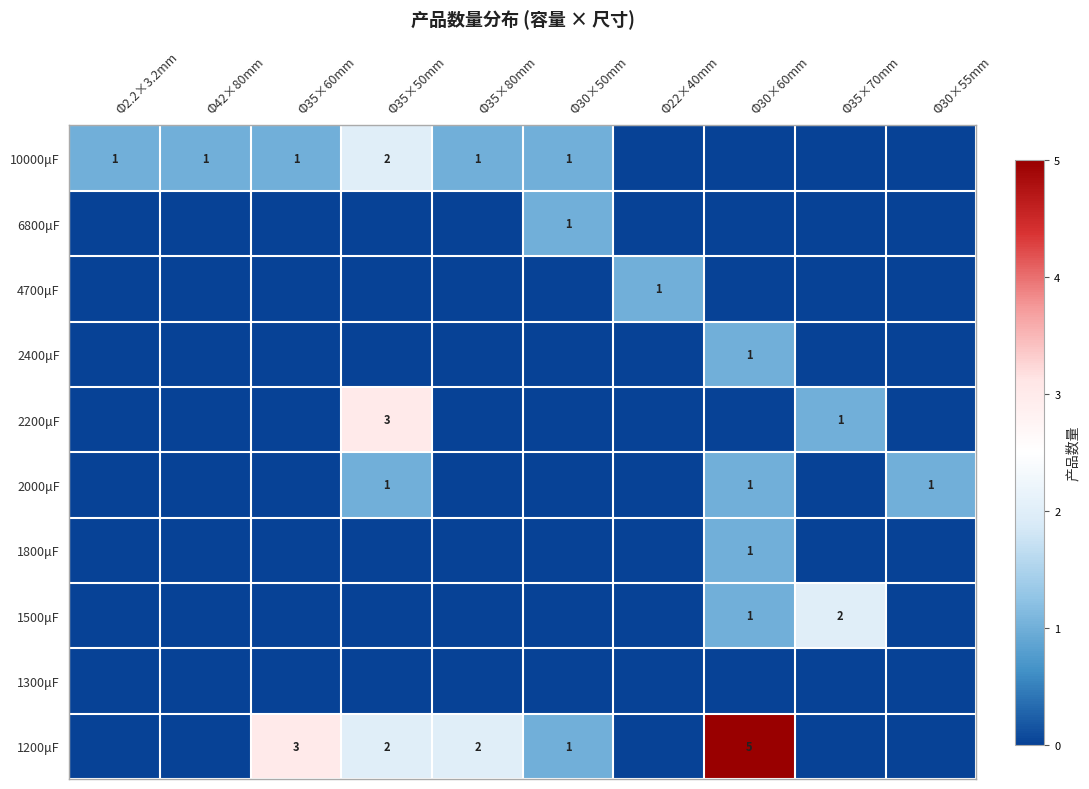

Between Φ35×80mm and Φ30×60mm, which is larger?

Φ35×80mm